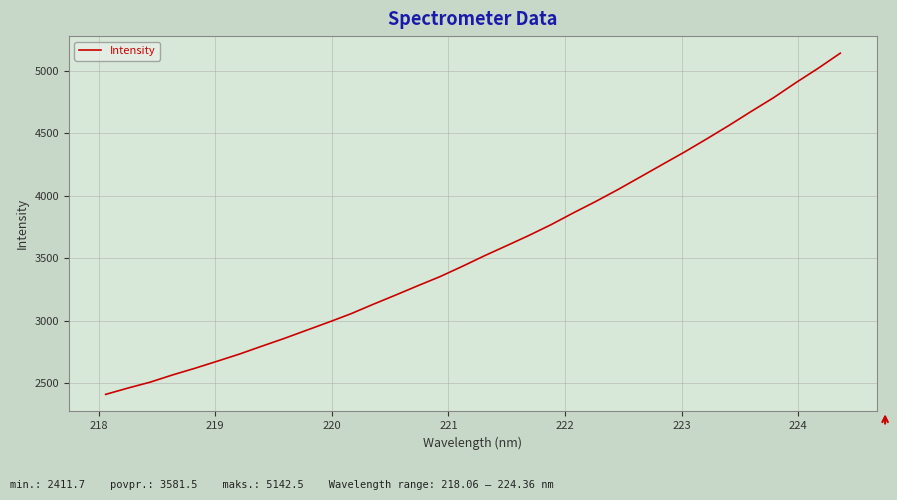

What is the minimum value shown in the chart?

2411.7